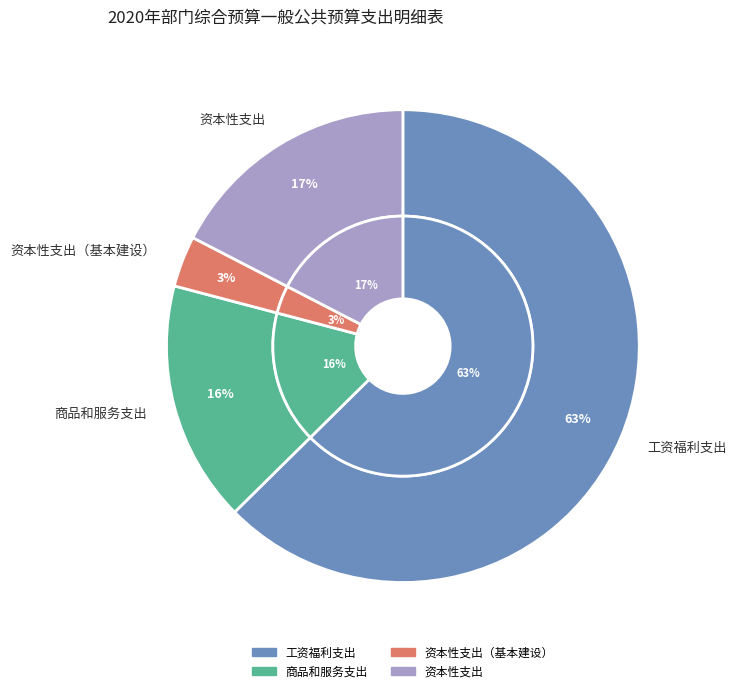

To the nearest percent, what portion does 商品和服务支出 represent?

16%